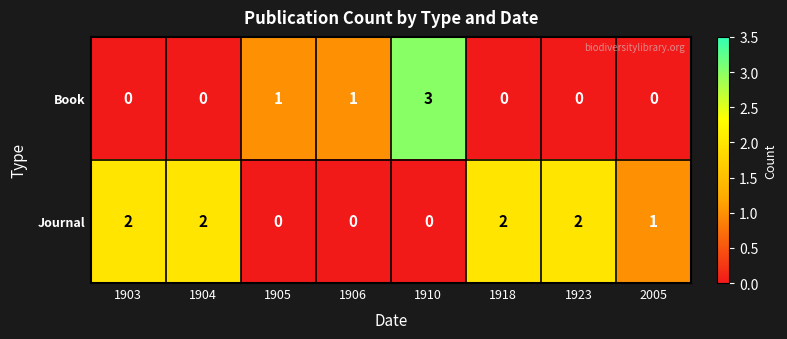

Reading left to right, transcribe all the data shown in this chart.

Book: 0	0	1	1	3	0	0	0
Journal: 2	2	0	0	0	2	2	1